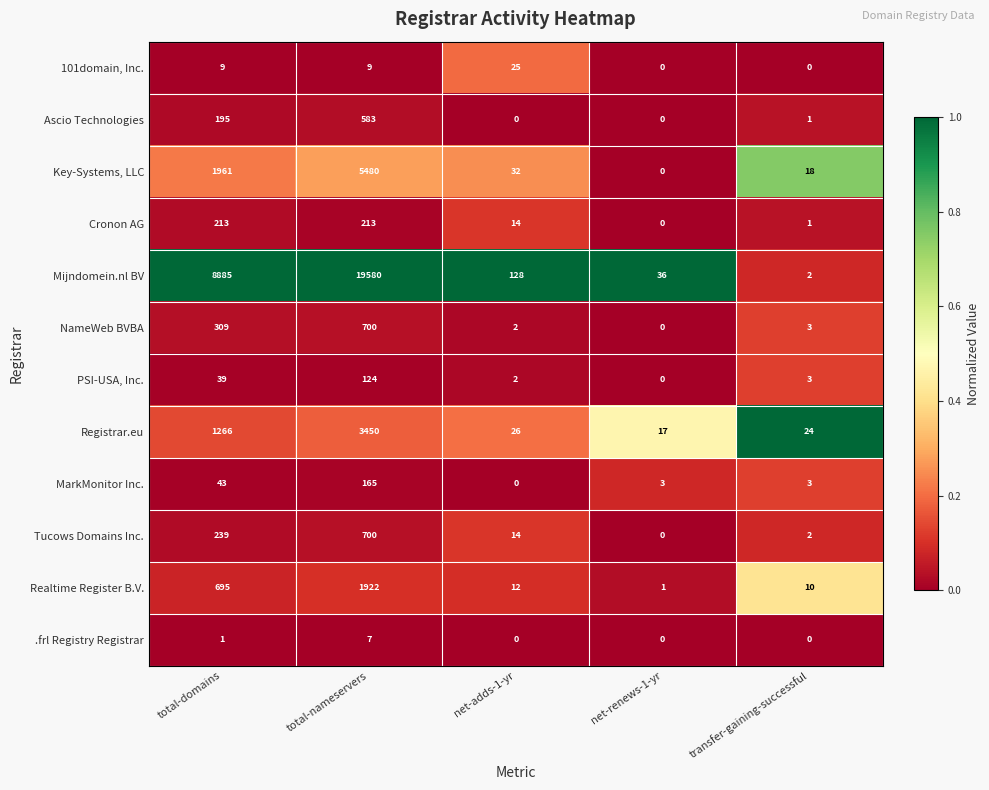

At which category does the chart reach its peak across all series?

total-nameservers